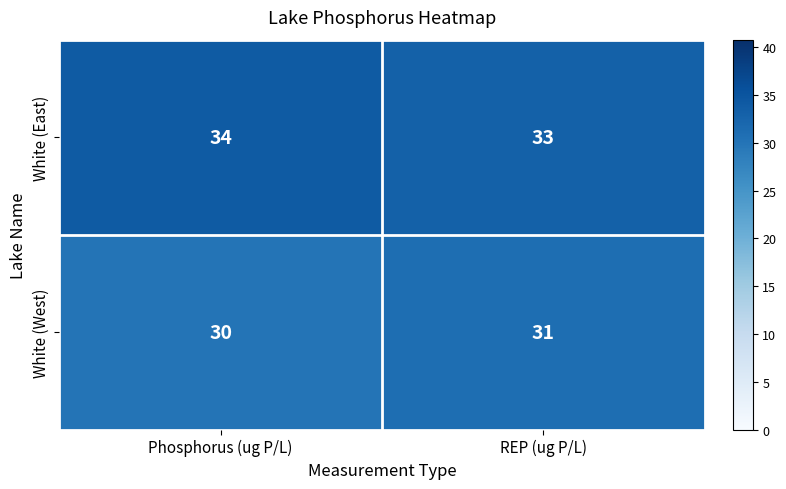

What value does the White (East) series have at Phosphorus (ug P/L)?

34